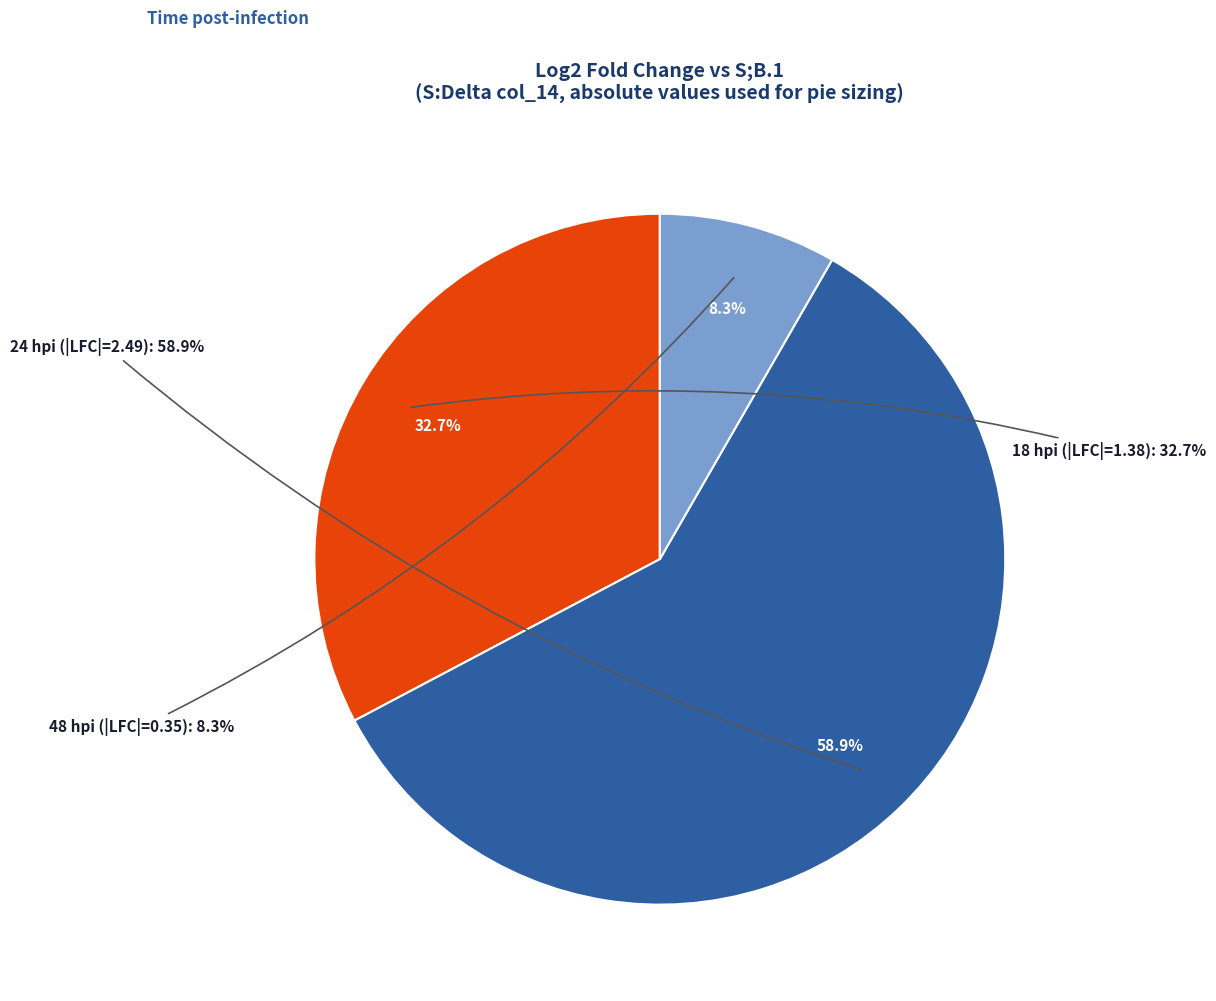

The 18 hours slice represents 33% of the pie. True or false?

True